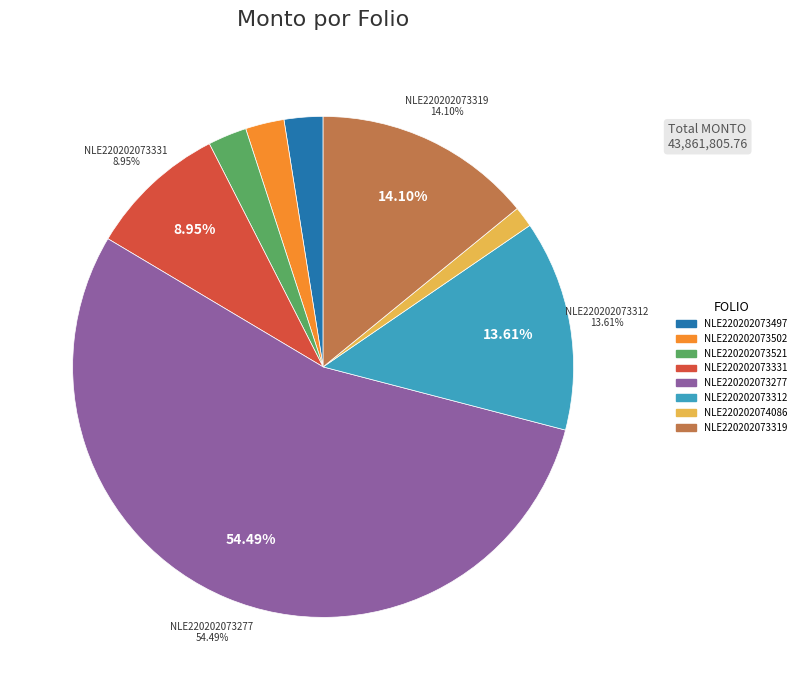

Is it true that NLE220202074086 is 11% of the pie?

False